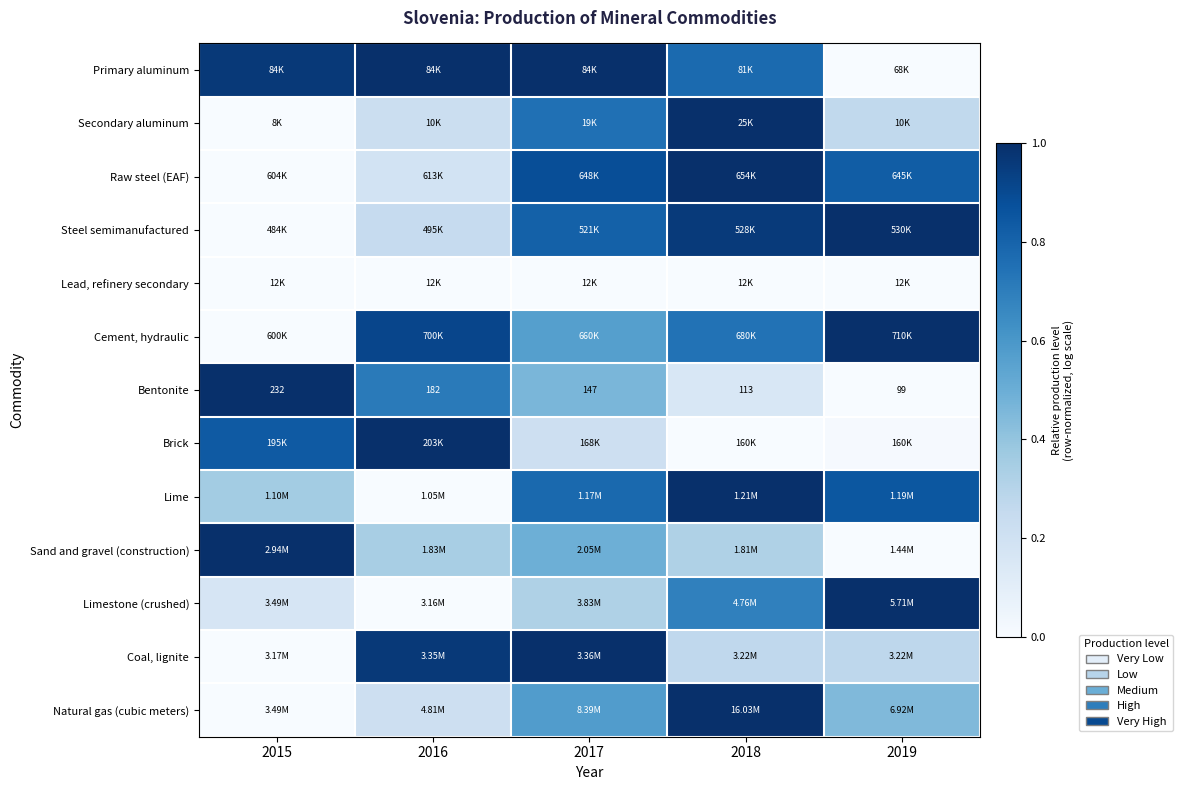

Which category has the highest value across all series?

2018